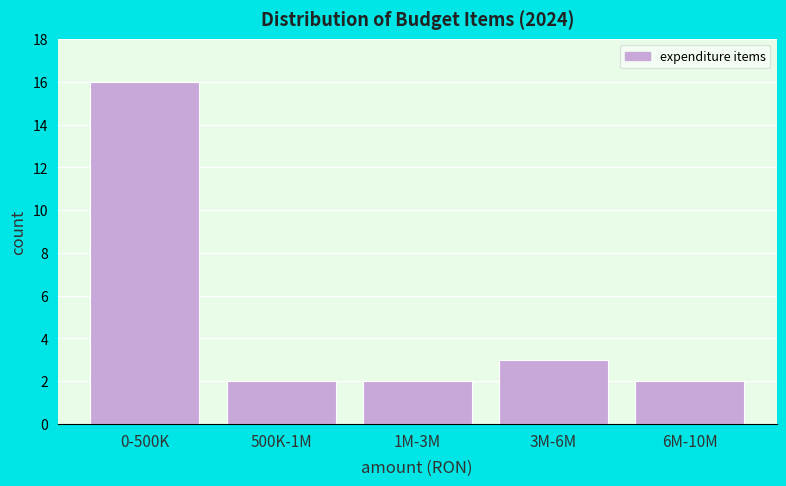

Reading left to right, list all the values displayed in this chart.

16	2	2	3	2